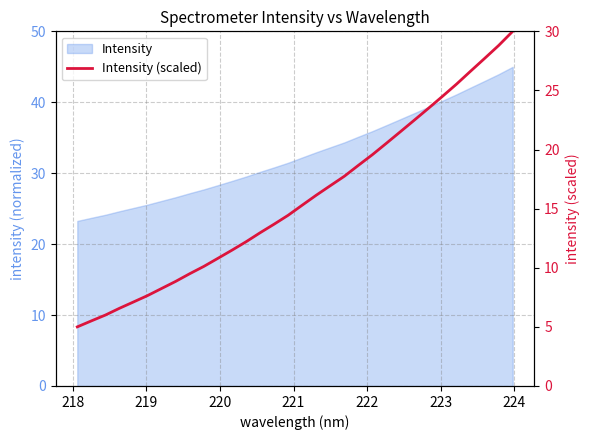

What is the average value?

15.8